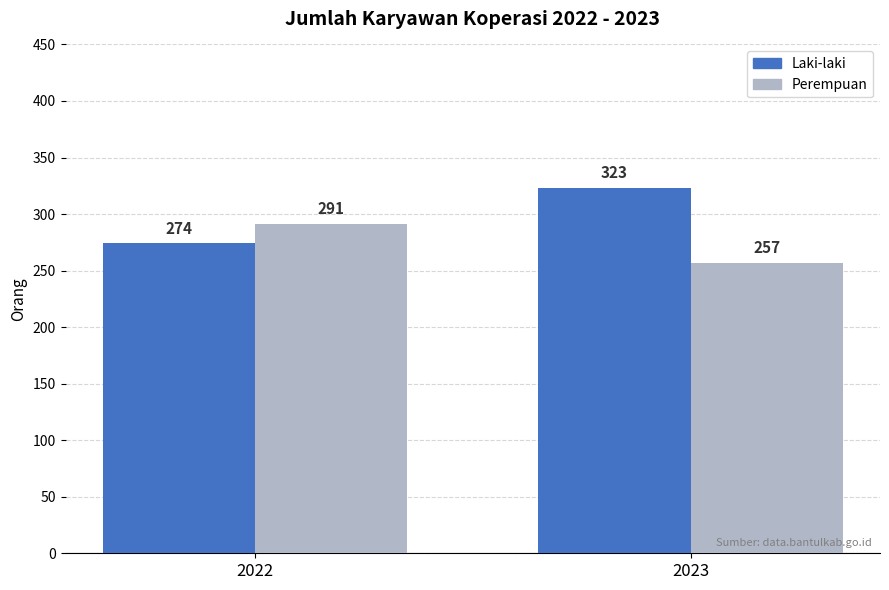

What is the minimum value shown in the chart?

257